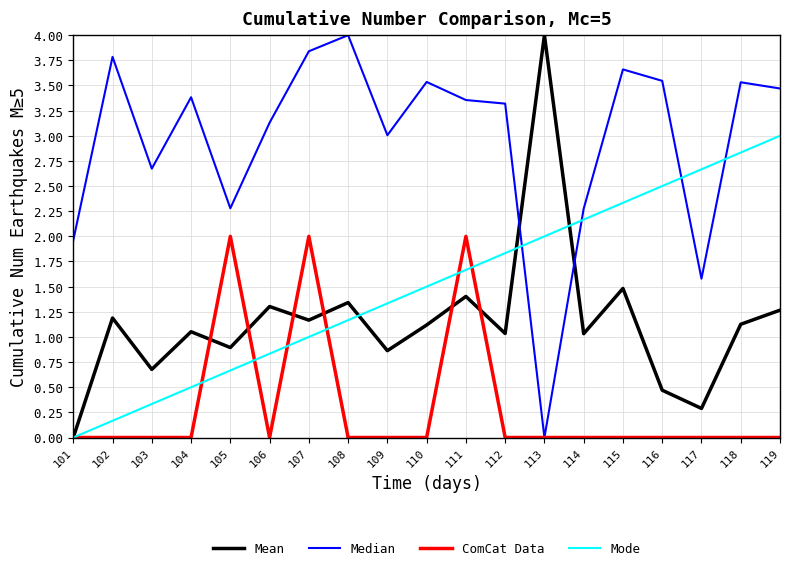

List the labels in order of Mode value, largest first.

119, 118, 117, 116, 115, 114, 113, 112, 111, 110, 109, 108, 107, 106, 105, 104, 103, 102, 101